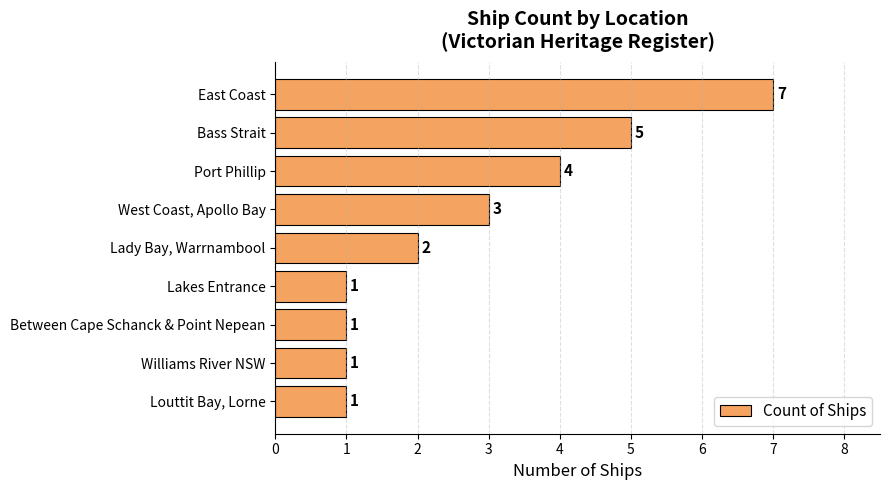

Where is the data nearest to the value 4?

Port Phillip